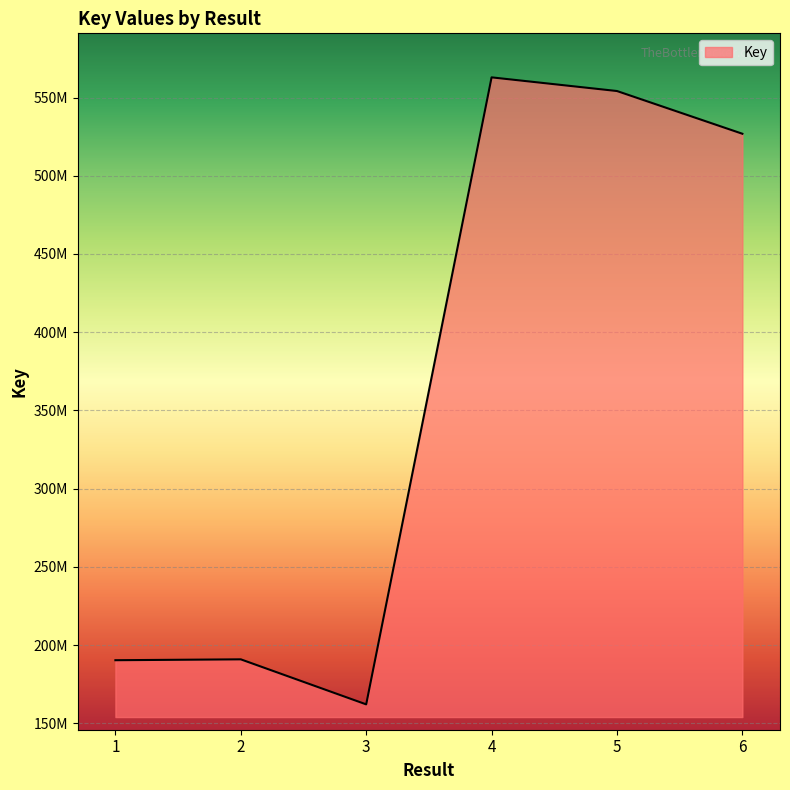

Does the chart have visible grid lines?

Yes